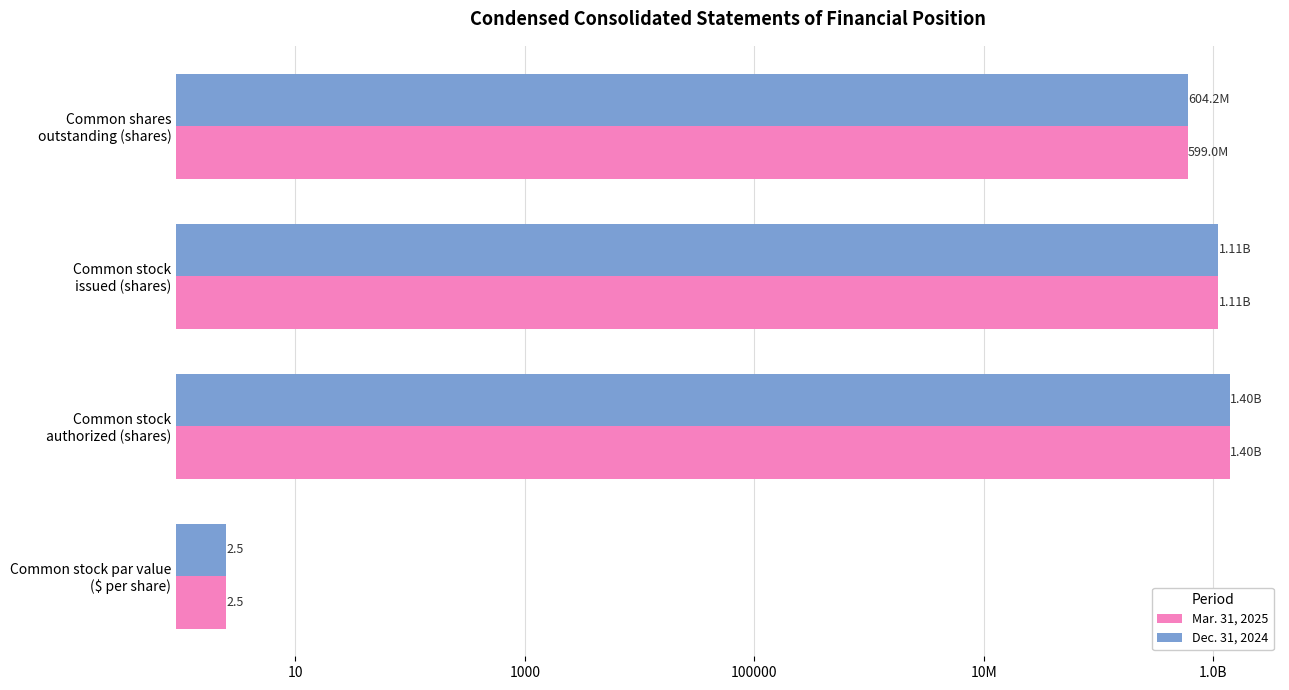

Are the bars grouped side by side (vs. stacked)?

Yes